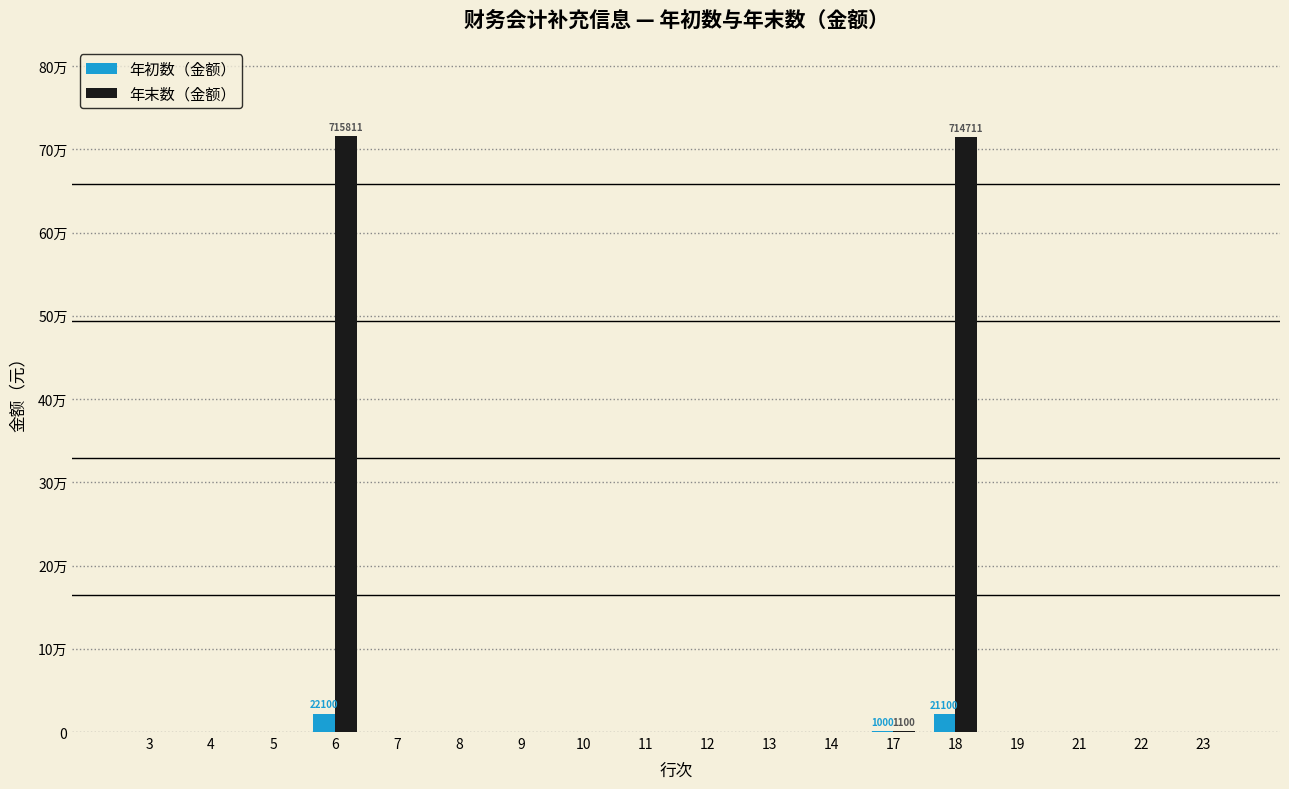

What are all the series names shown in the legend?

年初数（金额）, 年末数（金额）